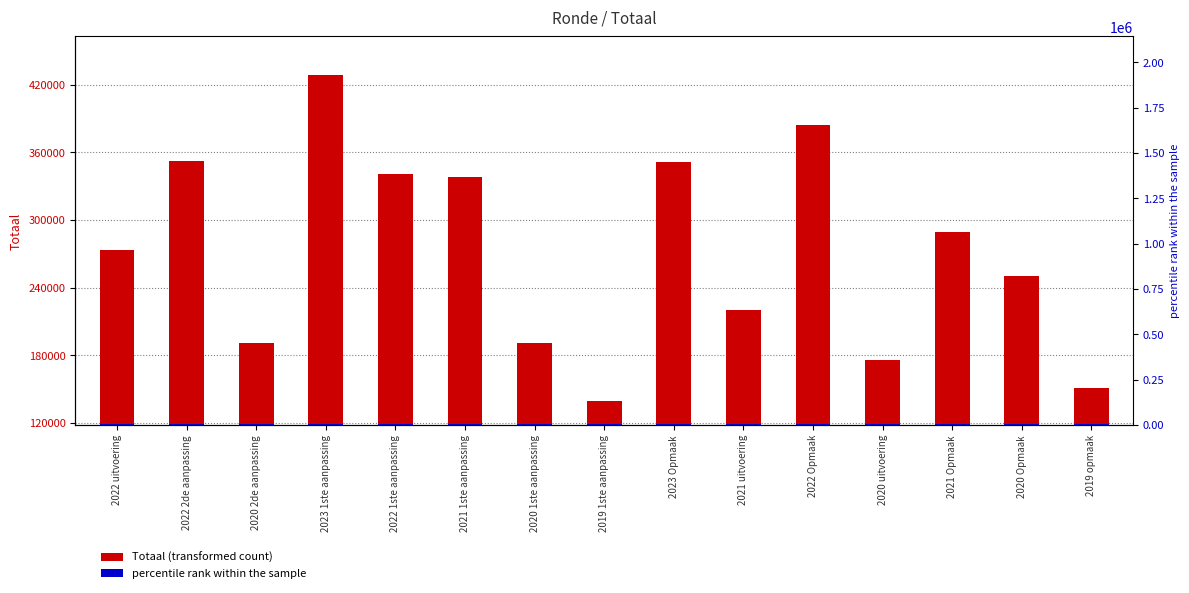

At which category does the chart reach its minimum across all series?

2022 uitvoering